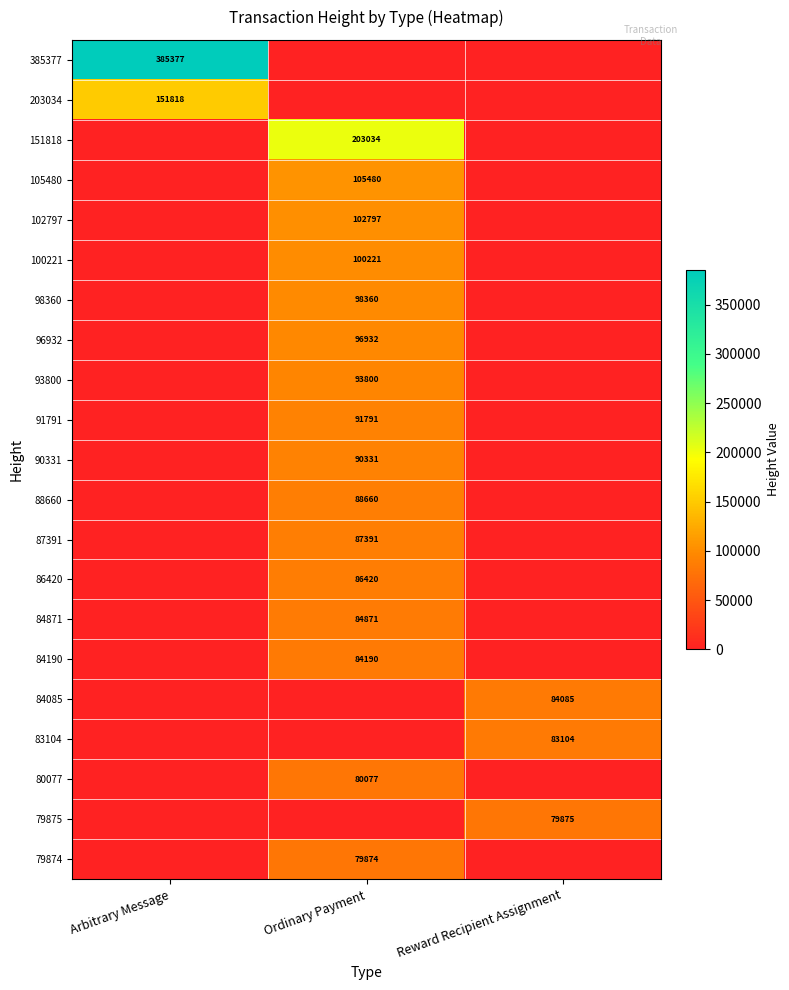

Is it true that 84871 equals 114091 at Ordinary Payment?

False